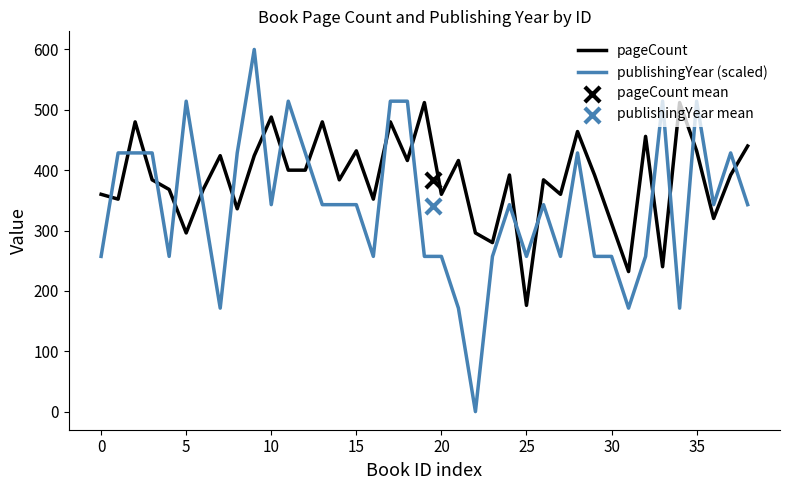

Which series contains the lowest Y value?

publishingYear (scaled)